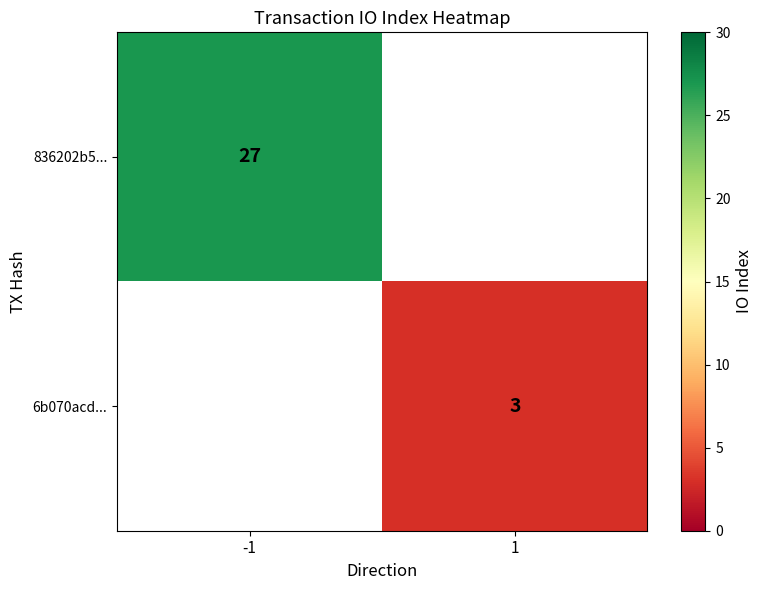

The value of 6b070acd... at 1 is 5. True or false?

False